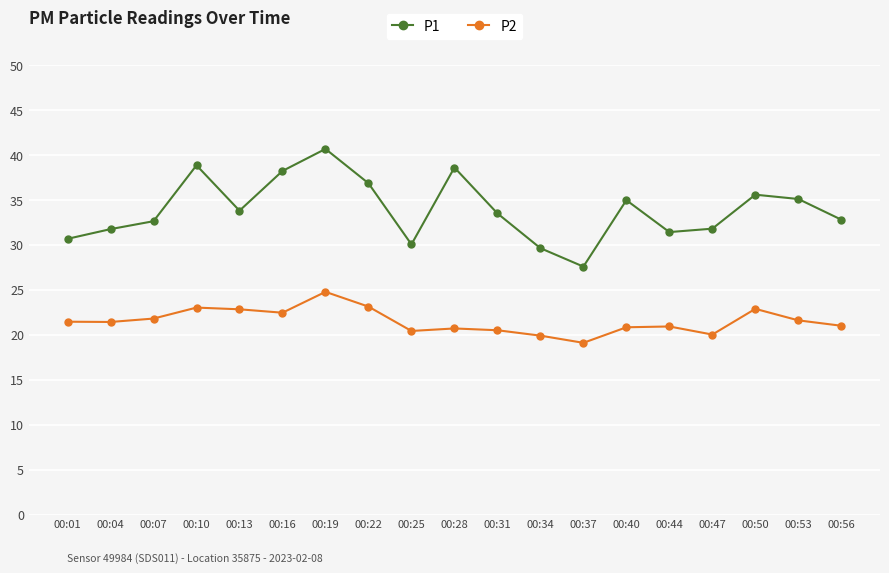

What is the approximate value of P2 at 00:56?

21.0